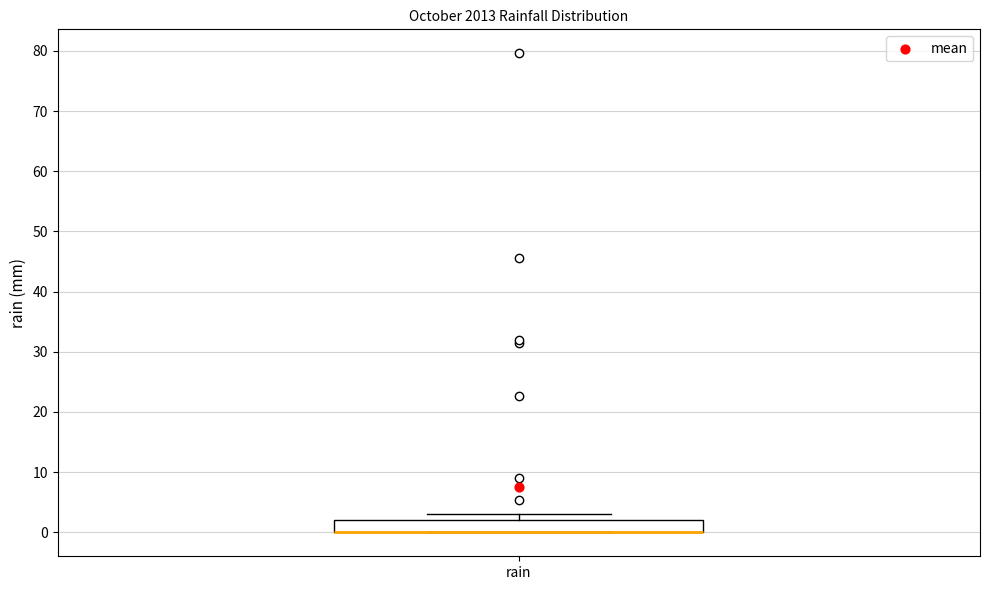

Transcribe this box plot: give where the median line is, the range the box spans, and where the two whiskers end, as read against the y-axis. The values are not printed on the chart, so give them approximately, as read against the axis.

median 0 (drawn on the box's lower edge), box 0 to 2, whiskers 0 to 3